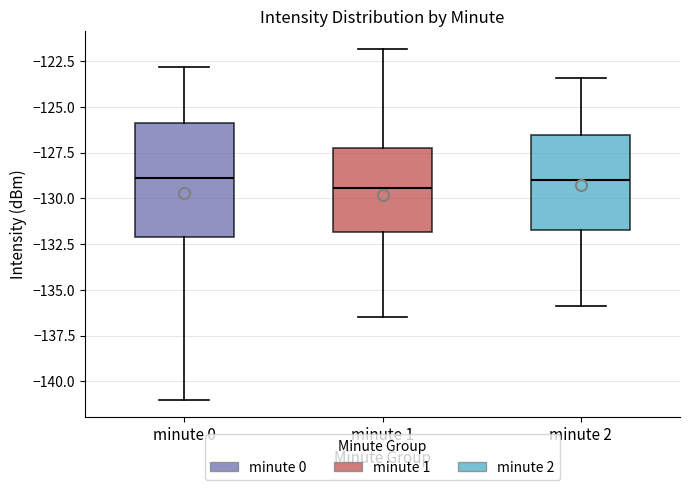

Which box is the tallest, from its lower edge to its upper edge?

minute 0